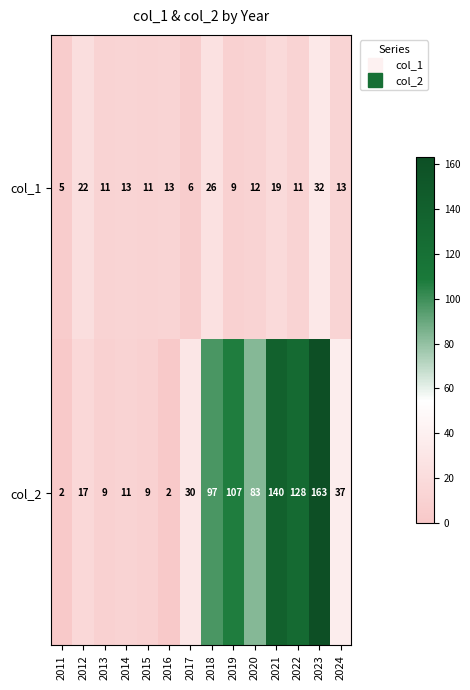

Reading right to left, what are all the values shown in this chart?

col_1: 13	32	11	19	12	9	26	6	13	11	13	11	22	5
col_2: 37	163	128	140	83	107	97	30	2	9	11	9	17	2